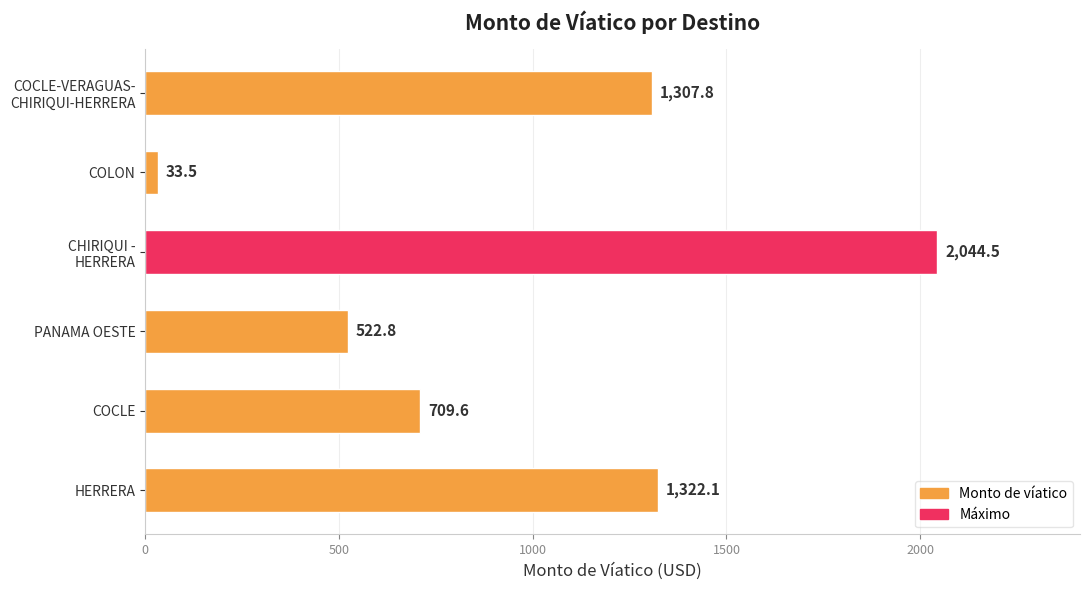

Is it true that the value at COCLE is 248.0?

False